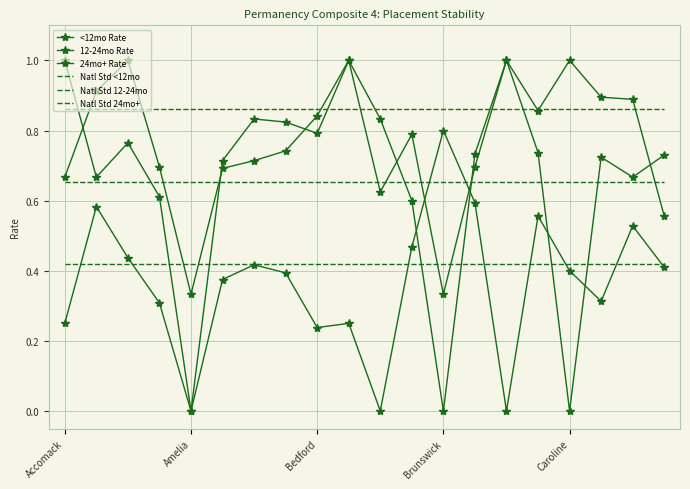

True or false: 12-24mo Rate has more than 0 interior local peaks.

True